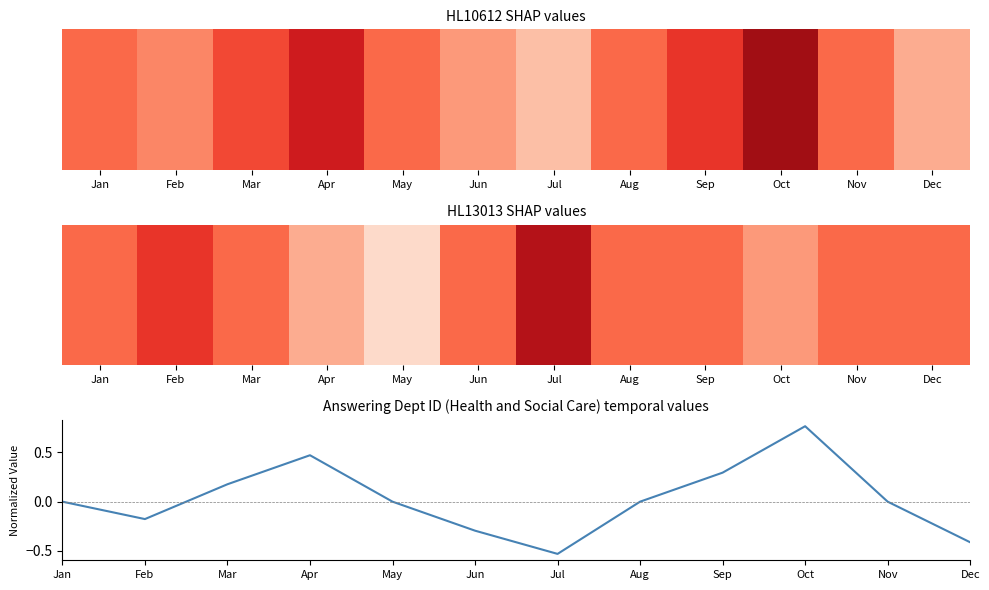

What is the difference between the values at Jun and Oct?

1.1